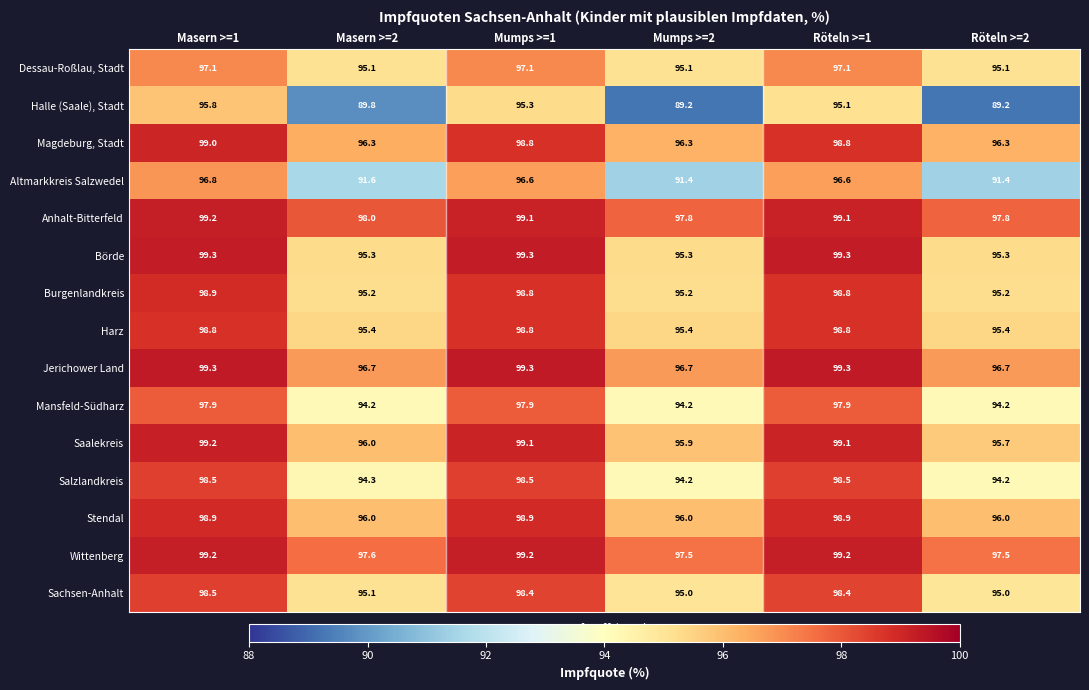

Is the value of Magdeburg, Stadt at Masern >=2 greater than the value of Harz at Masern >=2?

Yes